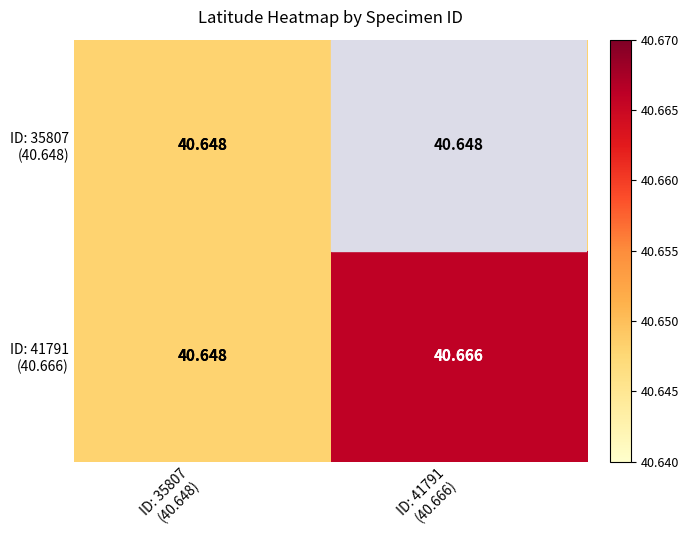

What value does the ID: 35807 (40.648) series have at ID: 35807 (40.648)?

40.6